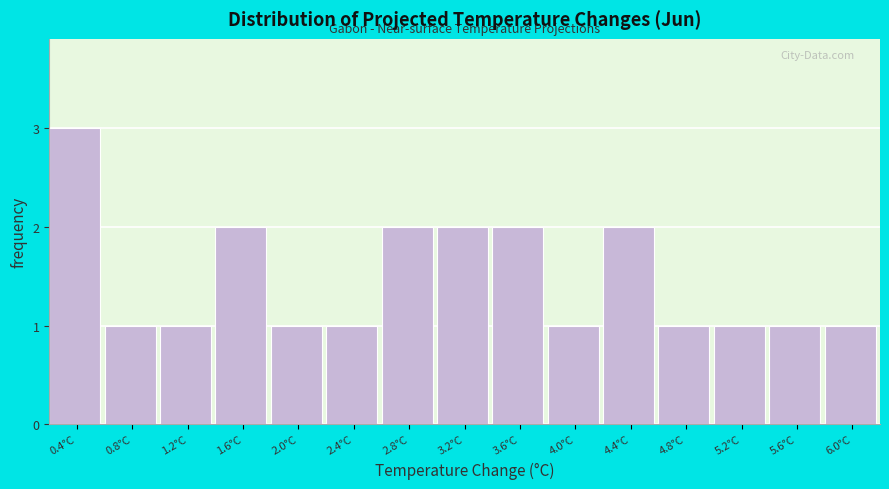

Reading left to right, what are all the values shown in this chart?

0.4°C=3	0.8°C=1	1.2°C=1	1.6°C=2	2.0°C=1	2.4°C=1	2.8°C=2	3.2°C=2	3.6°C=2	4.0°C=1	4.4°C=2	4.8°C=1	5.2°C=1	5.6°C=1	6.0°C=1